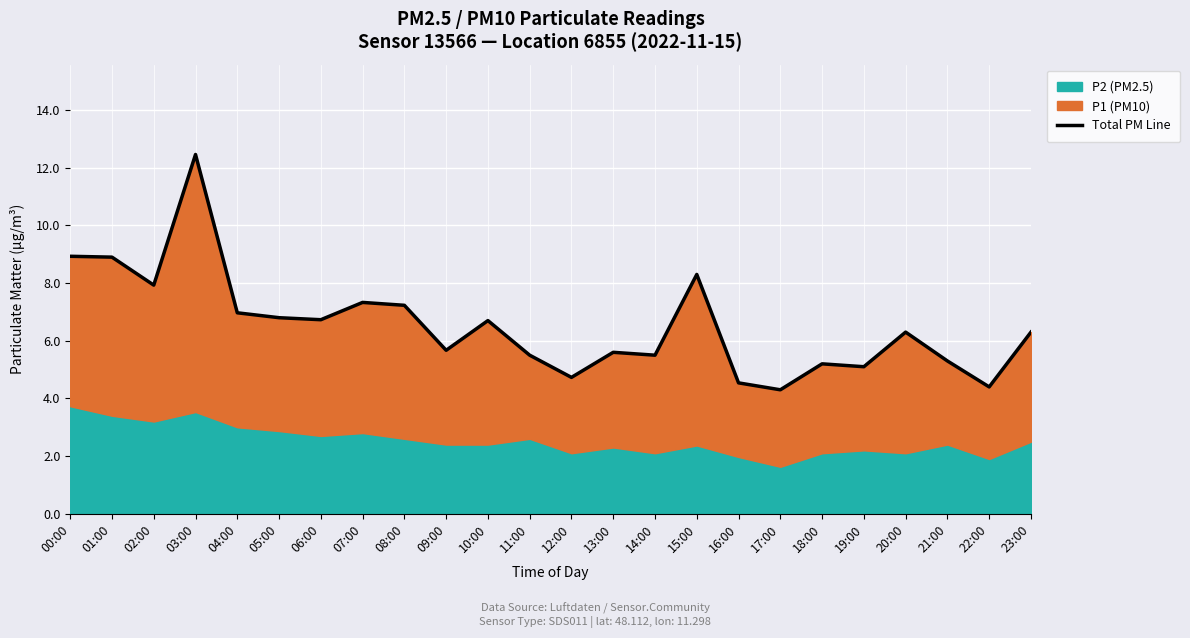

The value at 16:00 is 7.5. True or false?

False